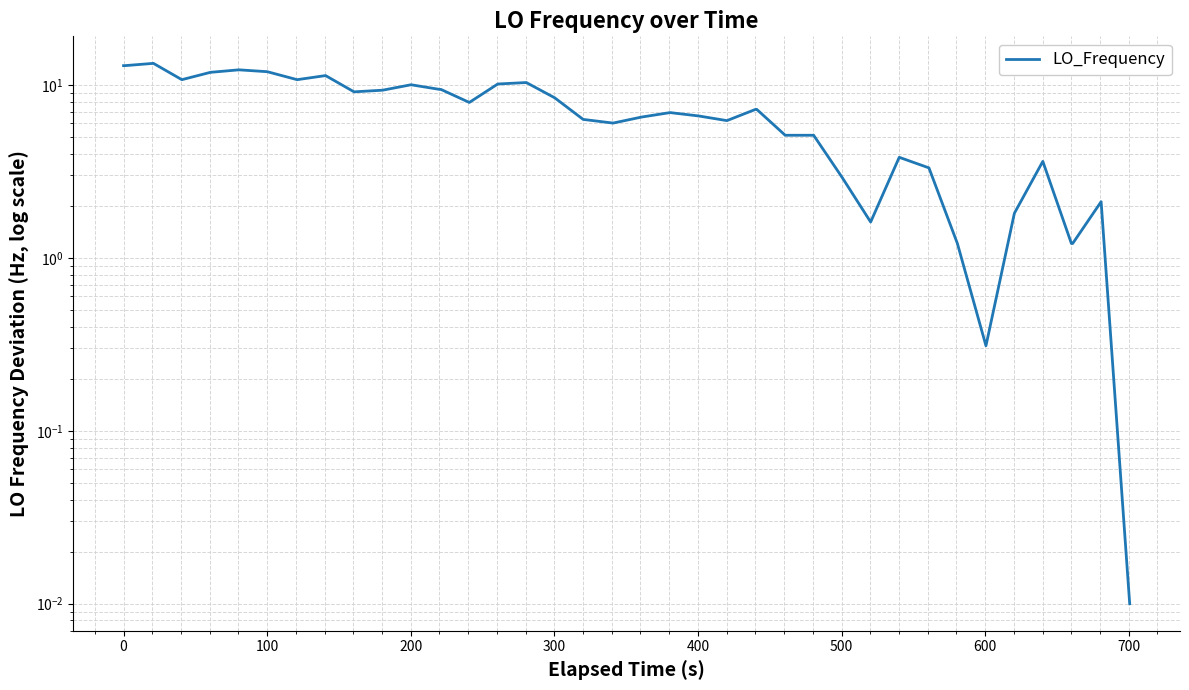

How many lines are shown in the chart?

1